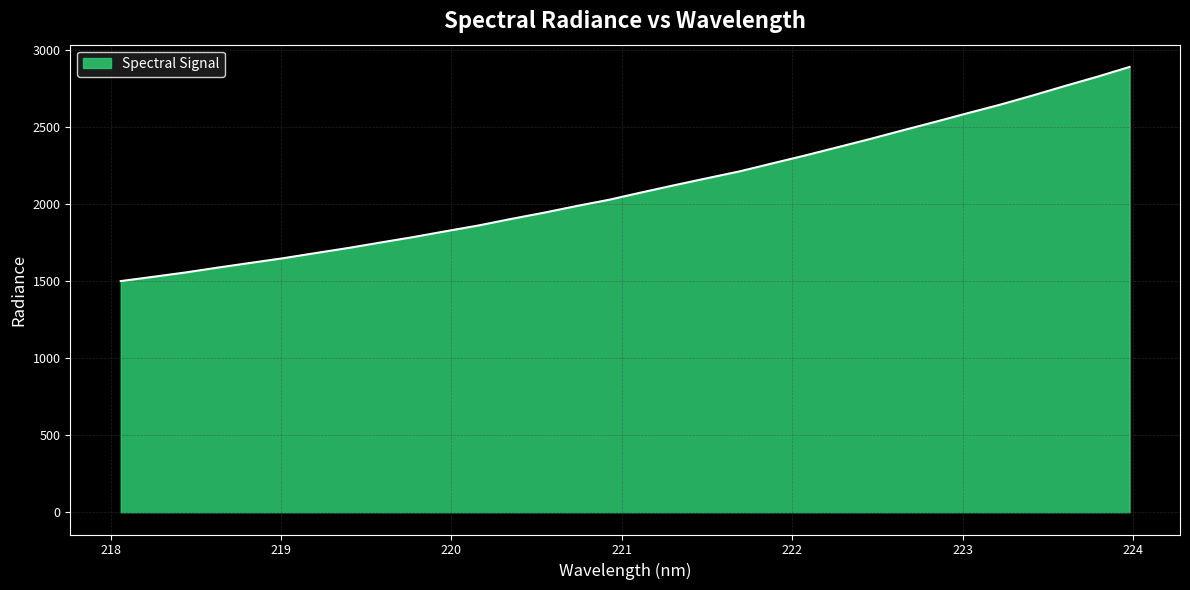

What is the minimum value shown in the chart?

1501.2